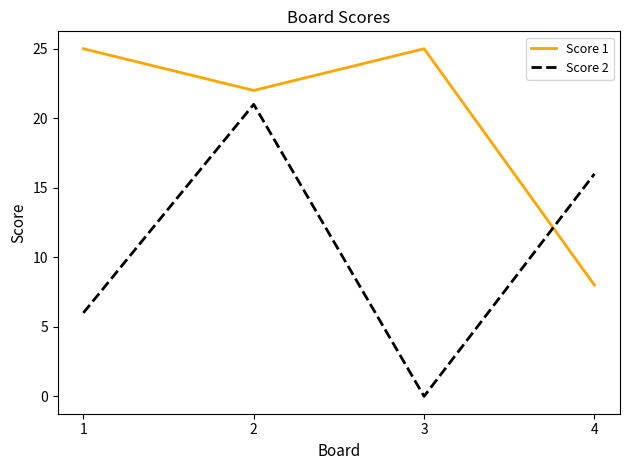

The Score 1 series shows 25 at 3. True or false?

True